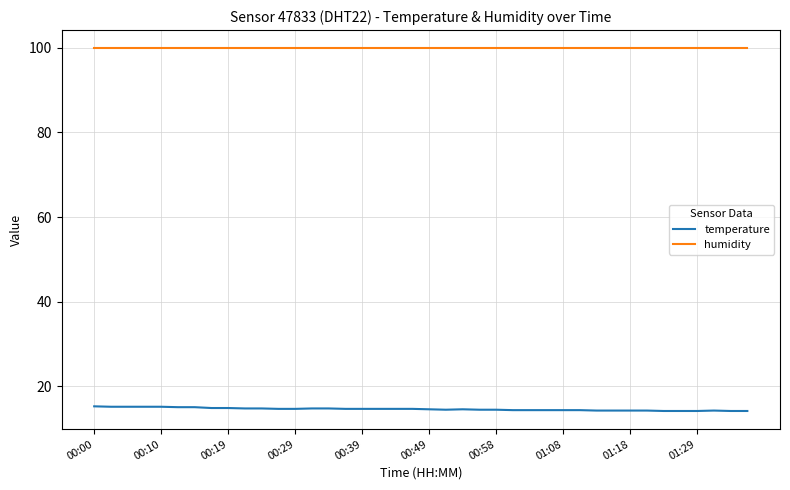

What is the smallest value displayed?

14.2